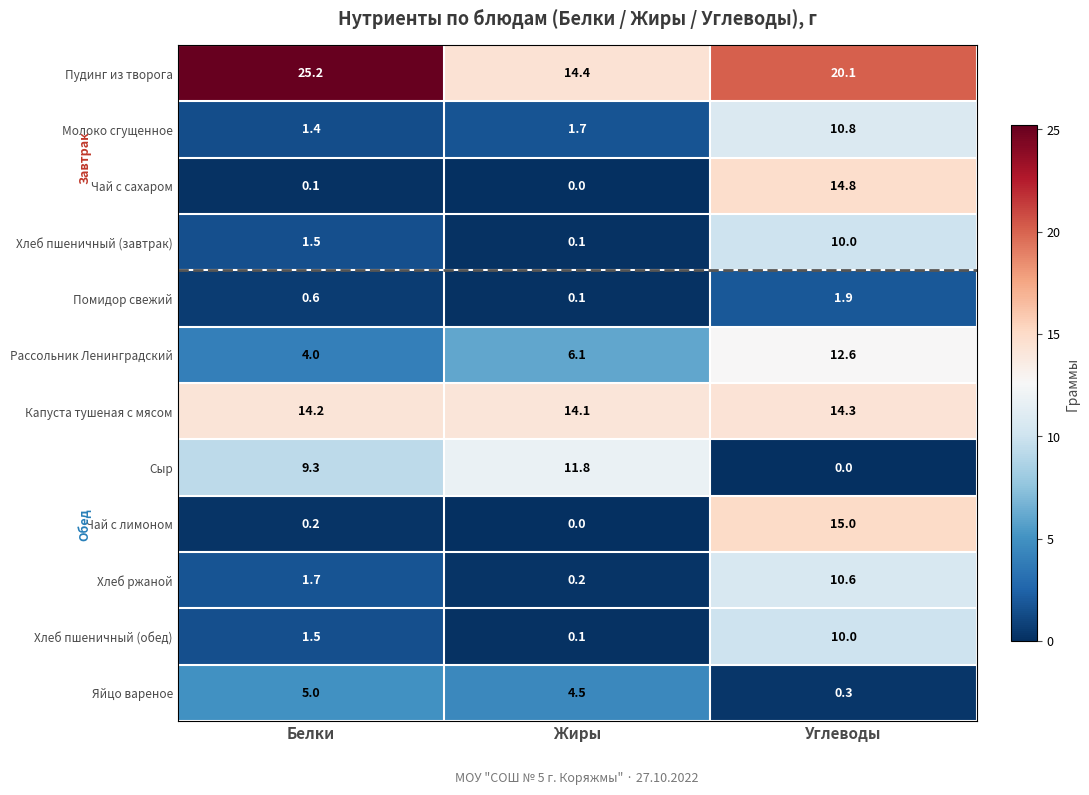

What is the sum of the Чай с лимоном values at Углеводы and Жиры?

15.0